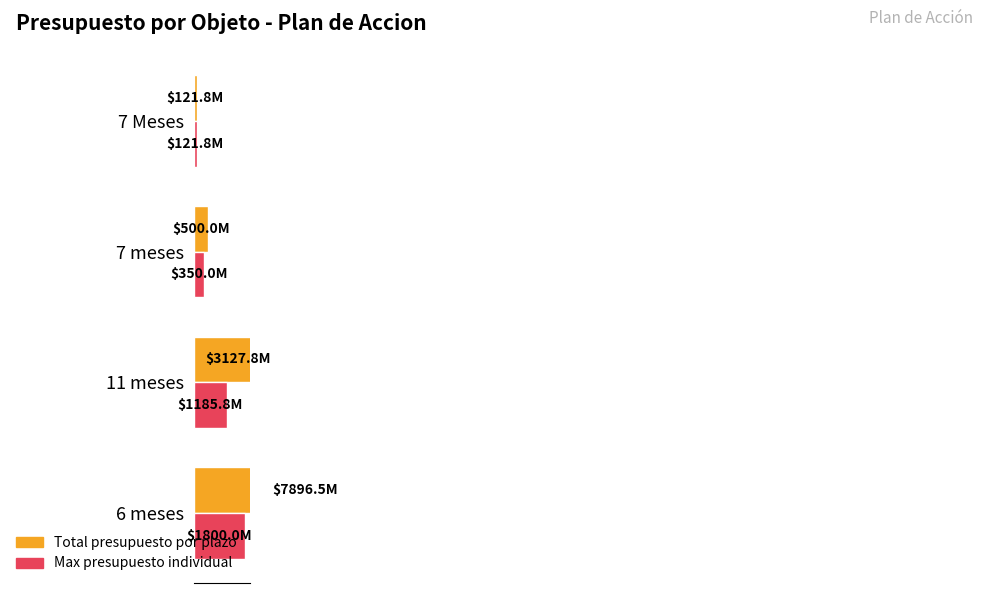

List the series in order of their peak value, lowest first.

Max presupuesto, Total presupuesto